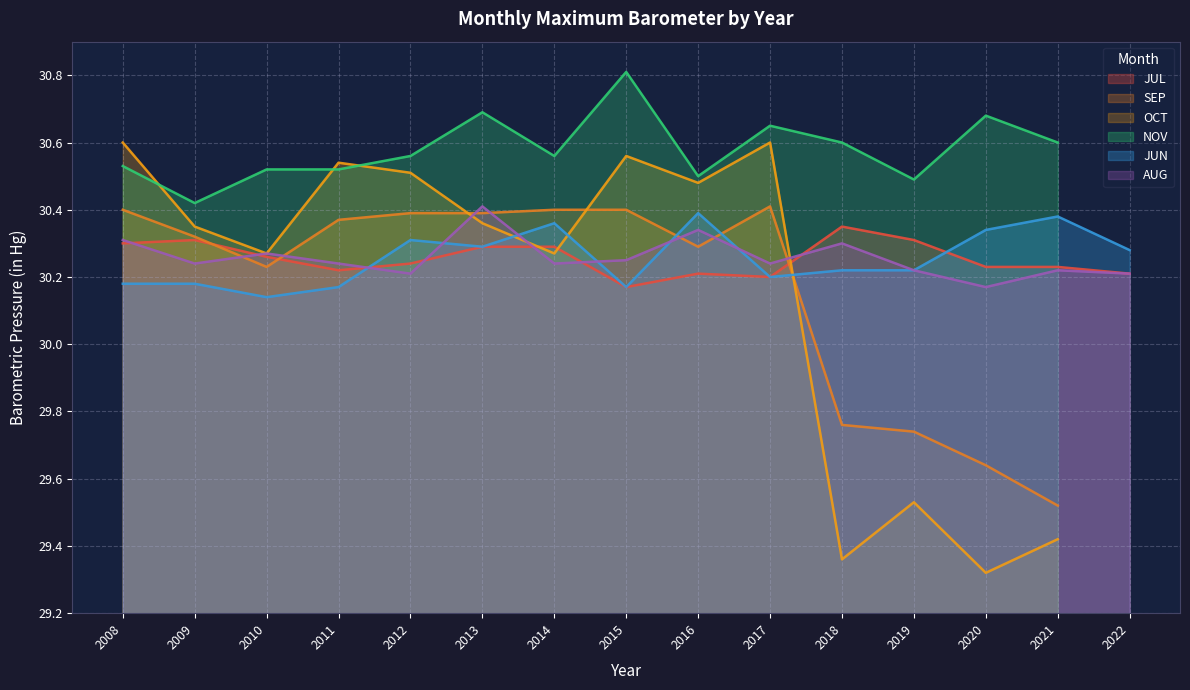

In AUG, how many points are higher than both neighbors (excluding endpoints)?

5